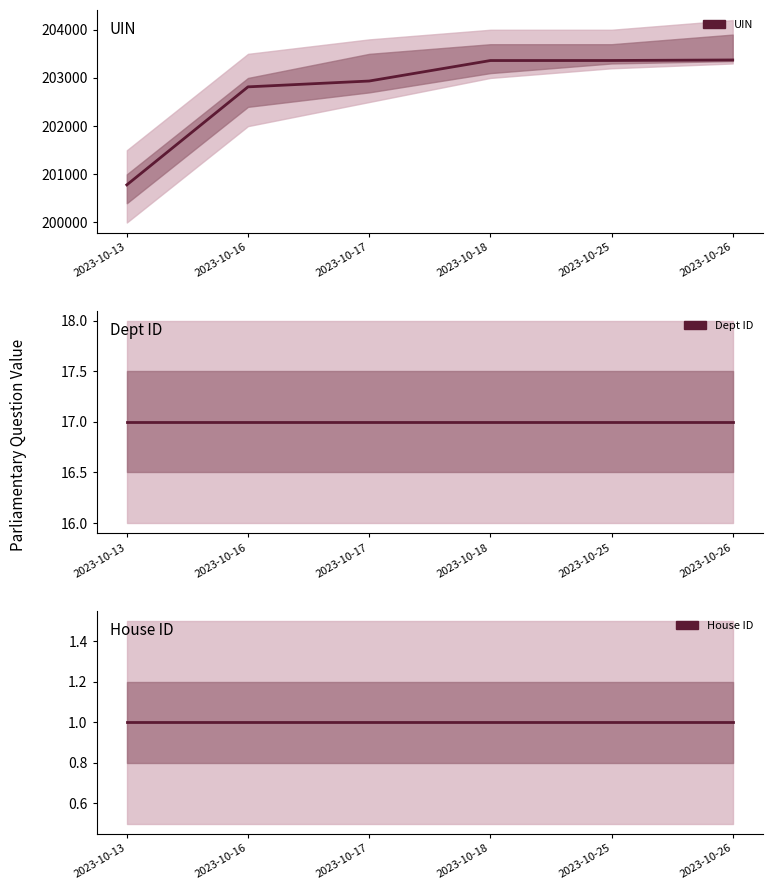

Is the value of House ID at 2023-10-26 greater than the value of UIN at 2023-10-25?

No